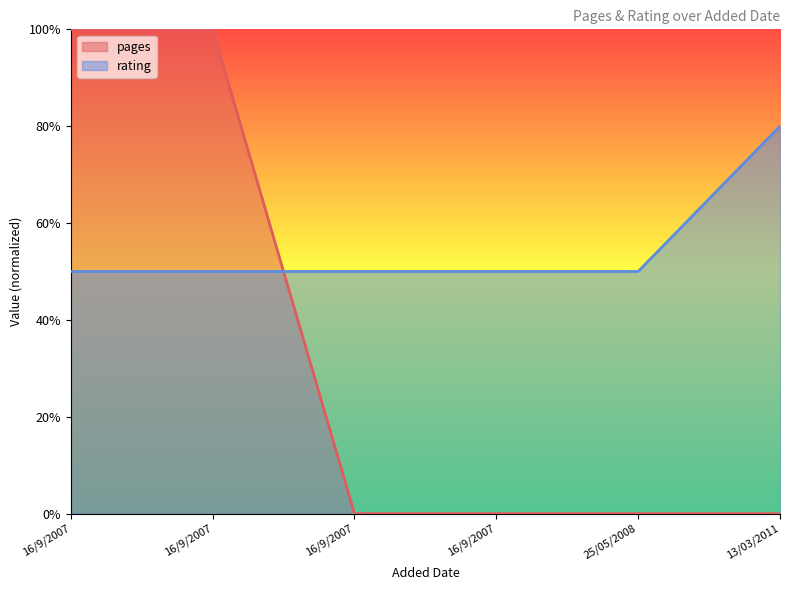

Is the value of rating at 16/9/2007 greater than the value of pages at 25/05/2008?

Yes